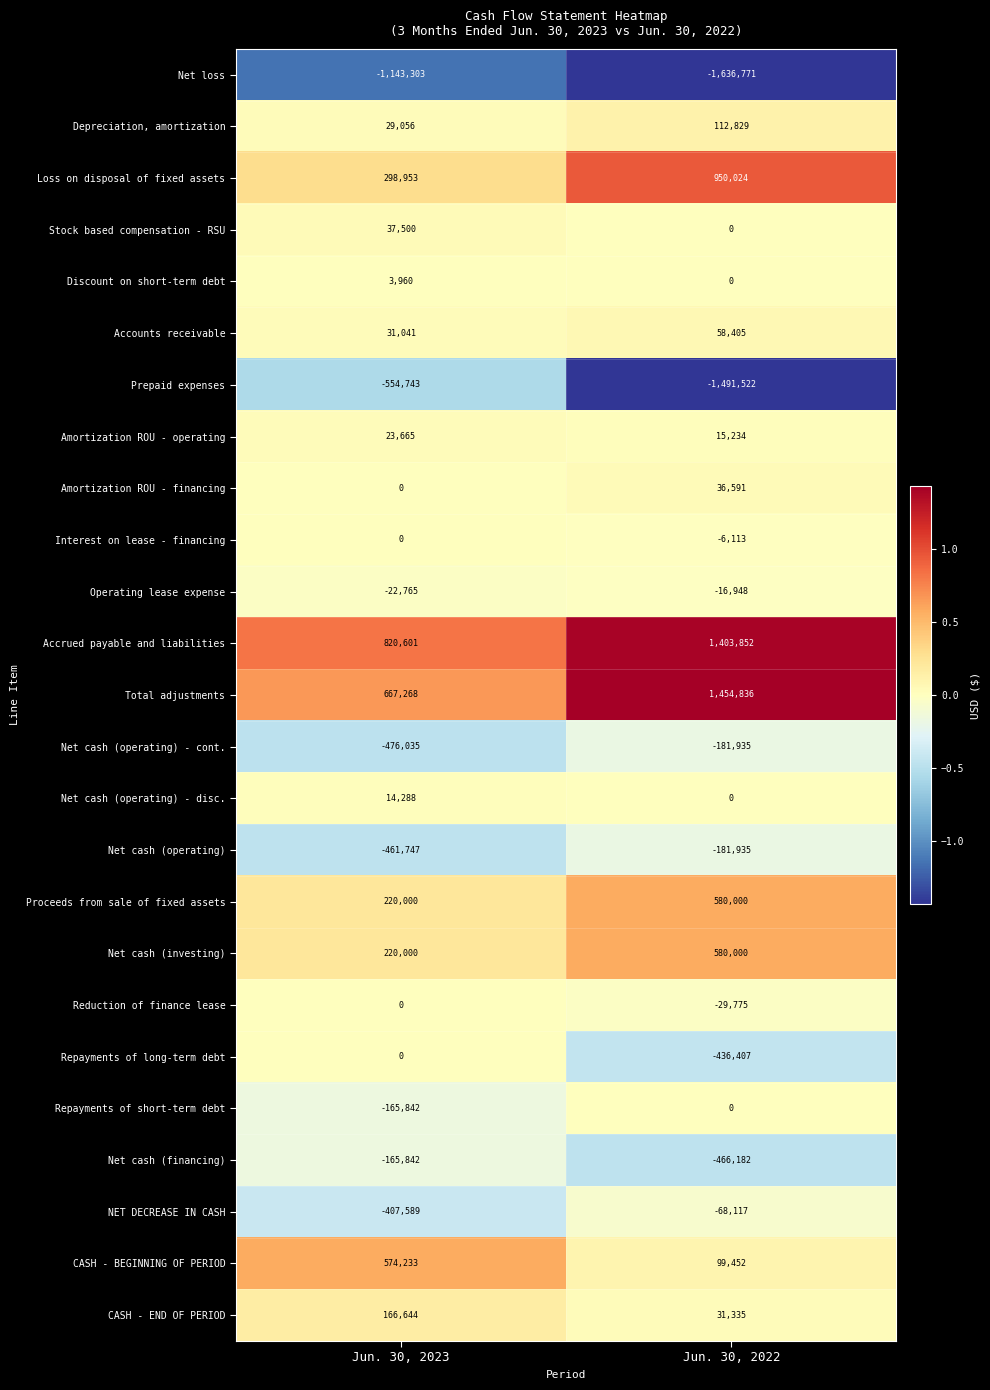

At which label is Net cash (investing) closest to 400000?

Jun. 30, 2023